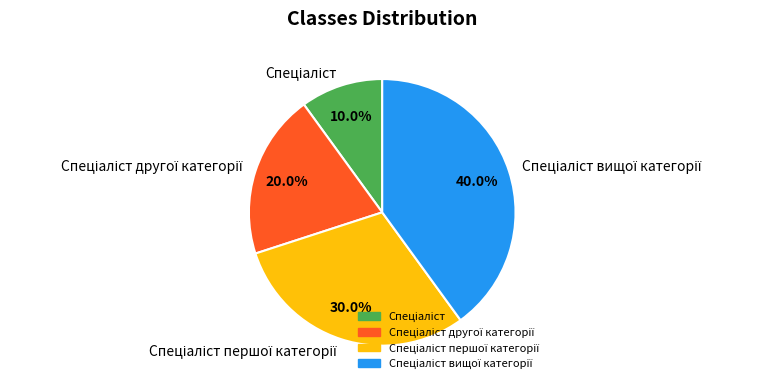

Is there a majority slice in this chart?

No